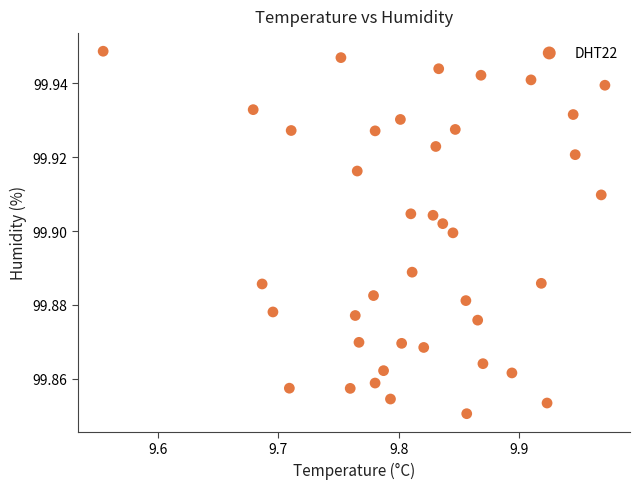

What is the range of X values (max minus min)?

0.4